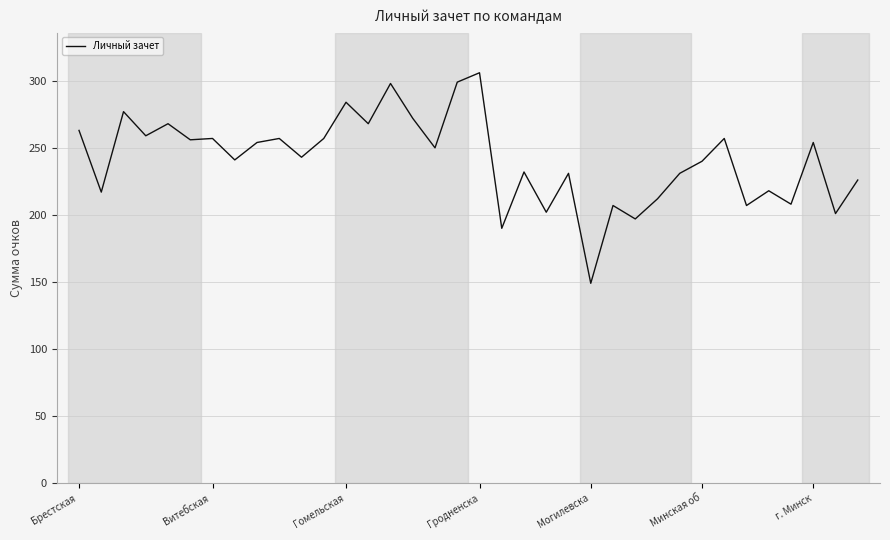

What is the difference between the maximum and minimum values?

157